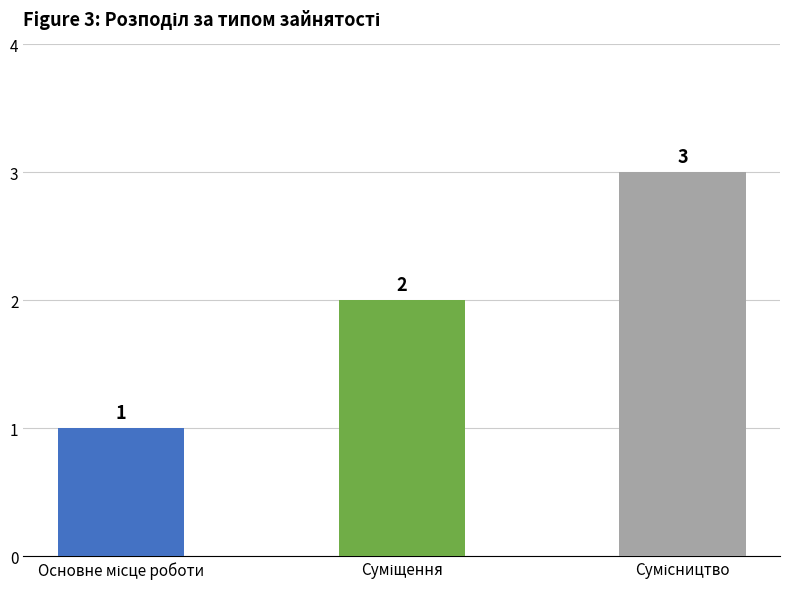

What is the sum of all values?

6